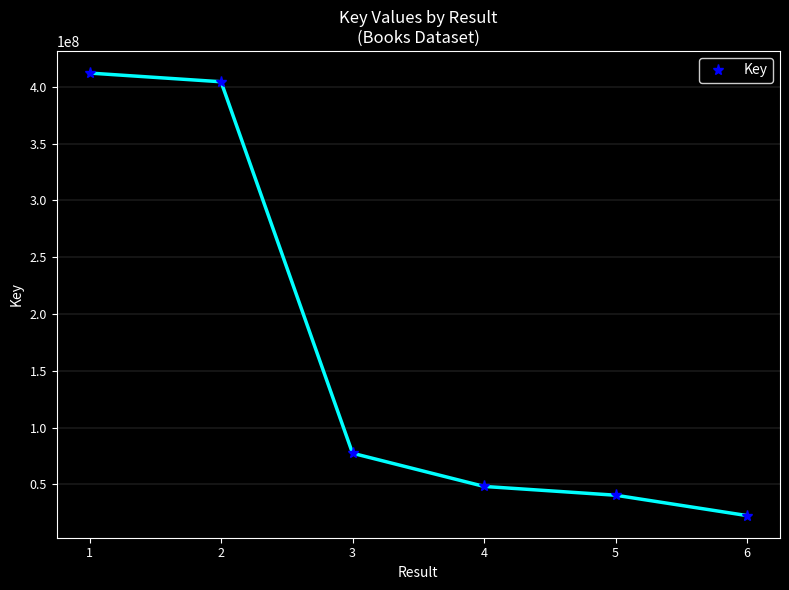

List the labels in order of value, largest first.

1, 2, 3, 4, 5, 6